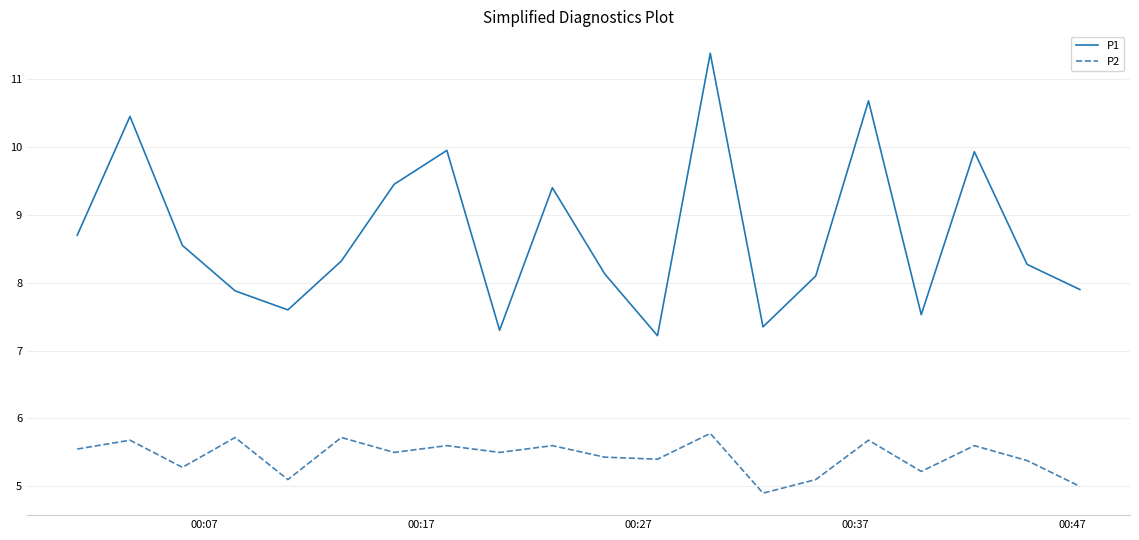

What is the maximum value for P2?

5.8